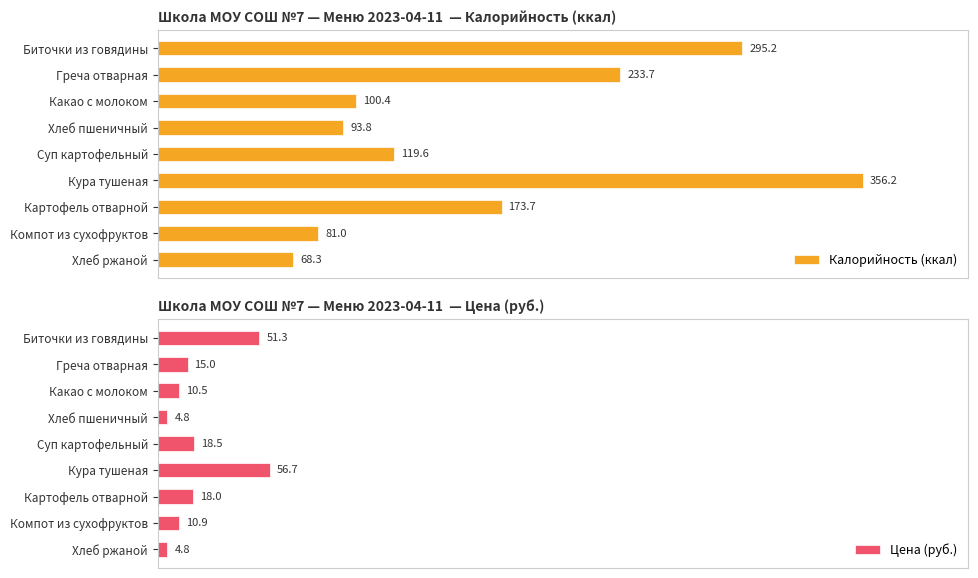

List the labels in order of Калорийность (ккал) value, largest first.

Кура тушеная, Биточки из говядины, Греча отварная, Картофель отварной, Суп картофельный, Какао с молоком, Хлеб пшеничный, Компот из сухофруктов, Хлеб ржаной